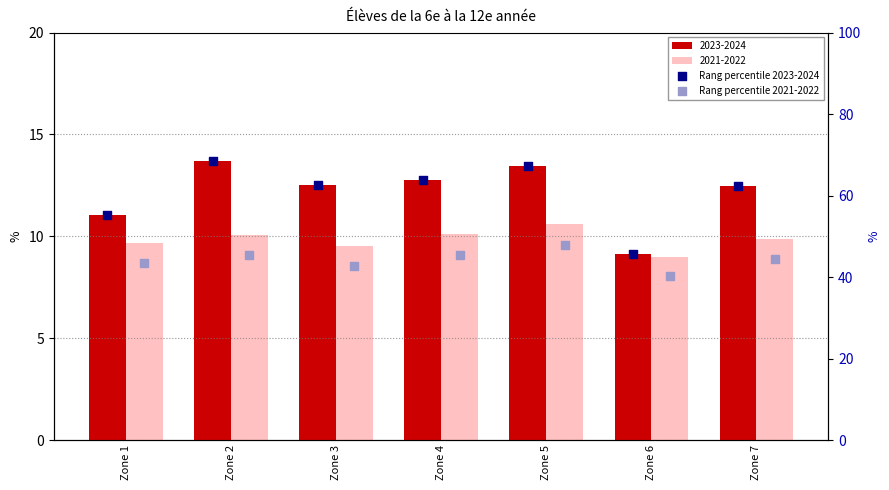

Which series has the widest spread of Y values?

Rang percentile 2023-2024